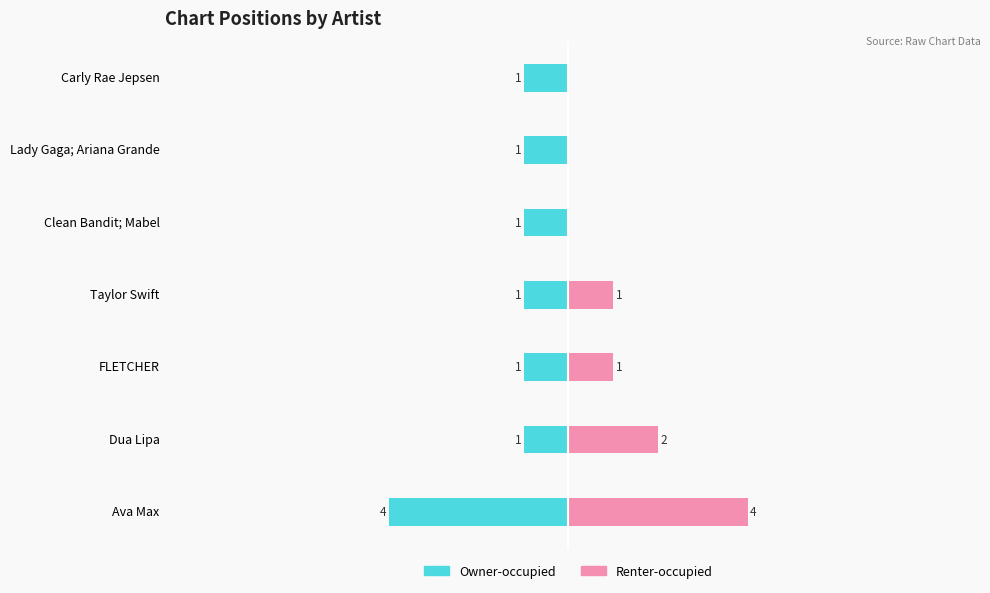

Which series has the widest spread of values?

Renter-occupied